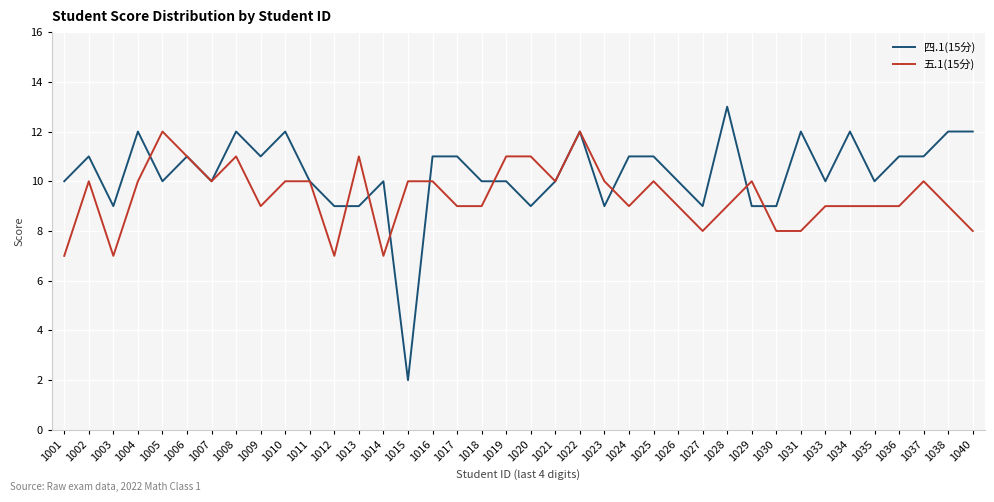

Reading right to left, transcribe all the data shown in this chart.

四.1(15分): 1040=12	1038=12	1037=11	1036=11	1035=10	1034=12	1033=10	1031=12	1030=9	1029=9	1028=13	1027=9	1026=10	1025=11	1024=11	1023=9	1022=12	1021=10	1020=9	1019=10	1018=10	1017=11	1016=11	1015=2	1014=10	1013=9	1012=9	1011=10	1010=12	1009=11	1008=12	1007=10	1006=11	1005=10	1004=12	1003=9	1002=11	1001=10
五.1(15分): 1040=8	1038=9	1037=10	1036=9	1035=9	1034=9	1033=9	1031=8	1030=8	1029=10	1028=9	1027=8	1026=9	1025=10	1024=9	1023=10	1022=12	1021=10	1020=11	1019=11	1018=9	1017=9	1016=10	1015=10	1014=7	1013=11	1012=7	1011=10	1010=10	1009=9	1008=11	1007=10	1006=11	1005=12	1004=10	1003=7	1002=10	1001=7